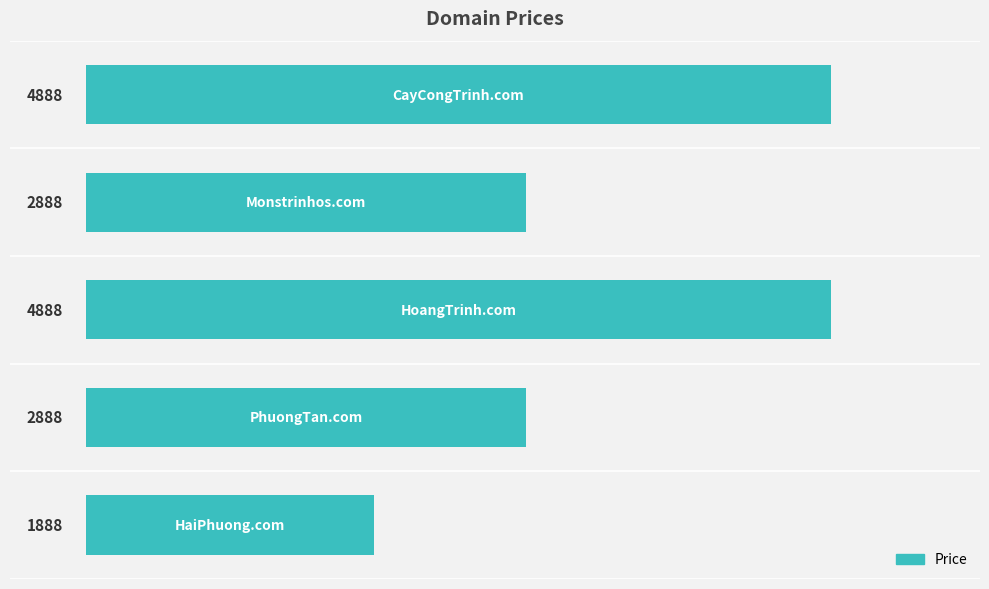

Are the bars grouped side by side (vs. stacked)?

No